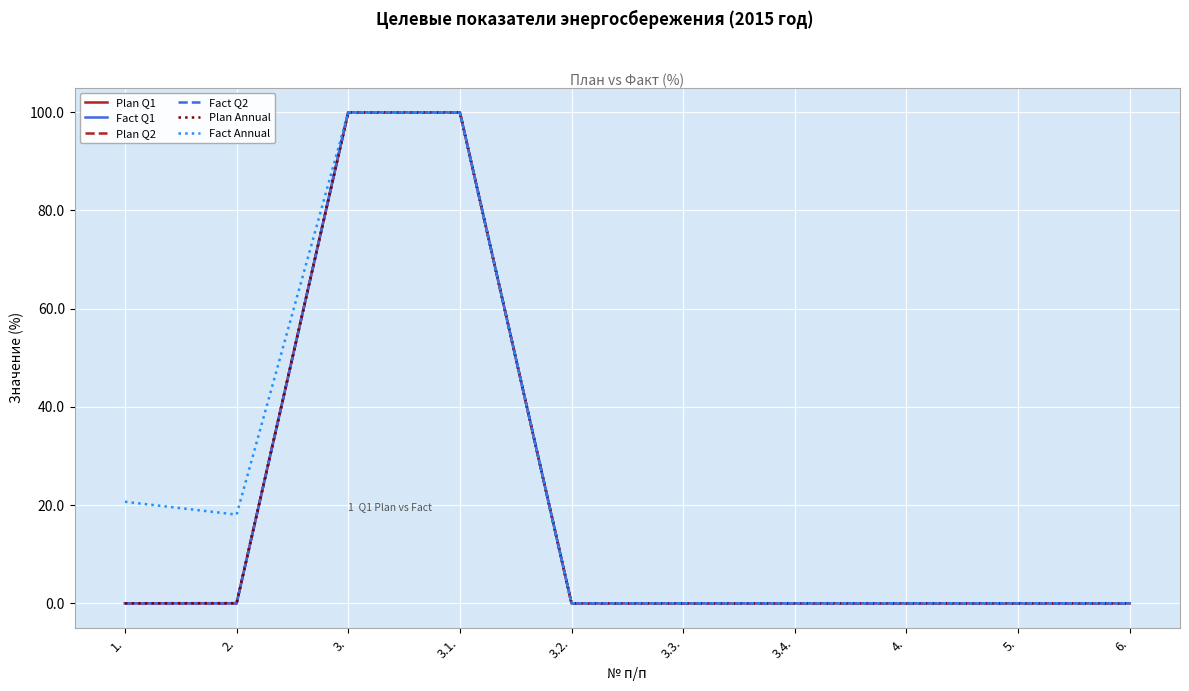

What position from the left is 1.?

1